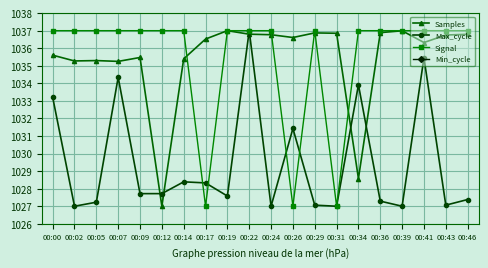

How many lines are shown in the chart?

4